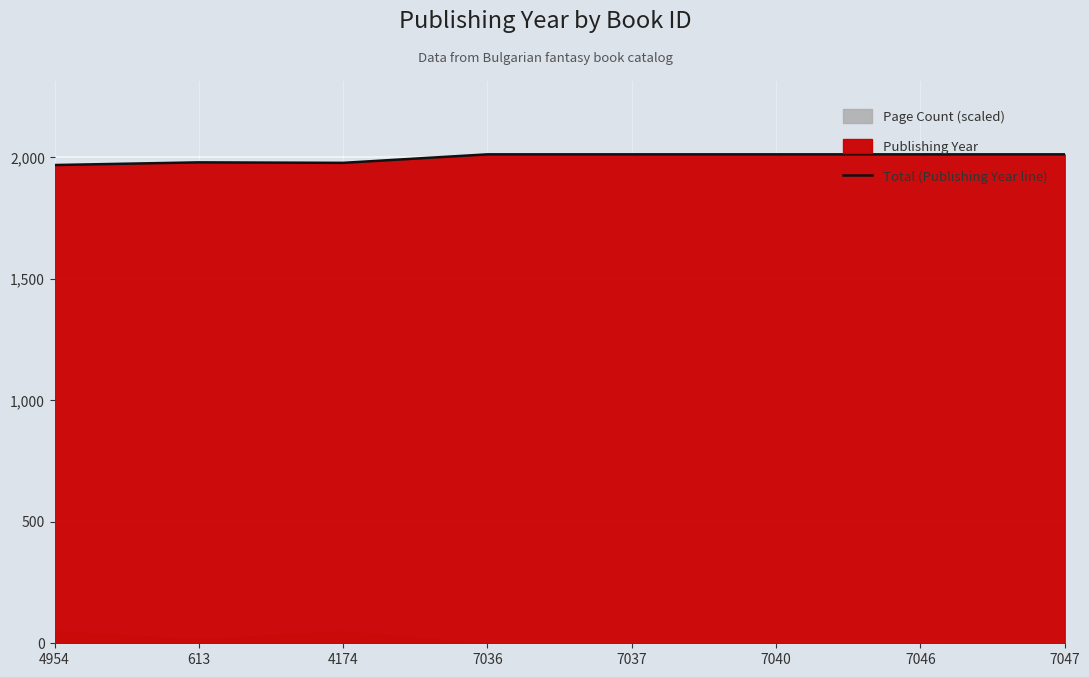

True or false: there are more than 2 points higher than both neighbors.

False